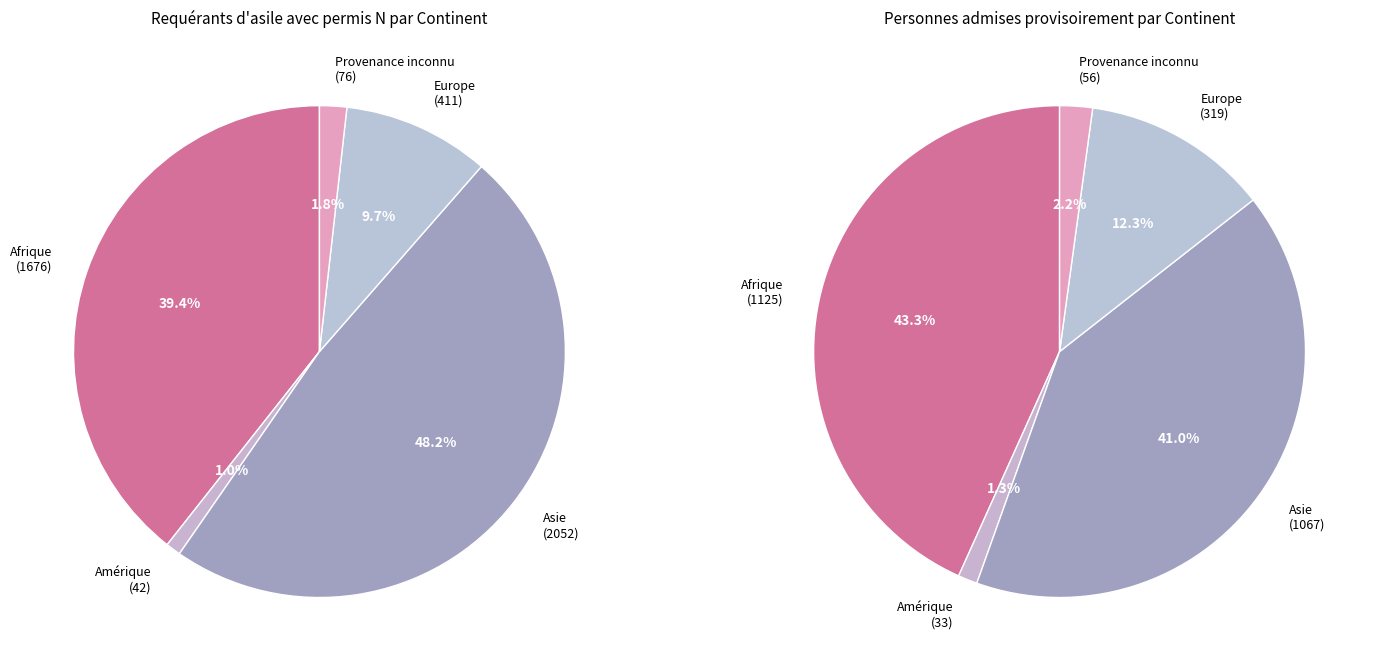

To the nearest percent, what percentage of the pie is Provenance inconnu?

2%